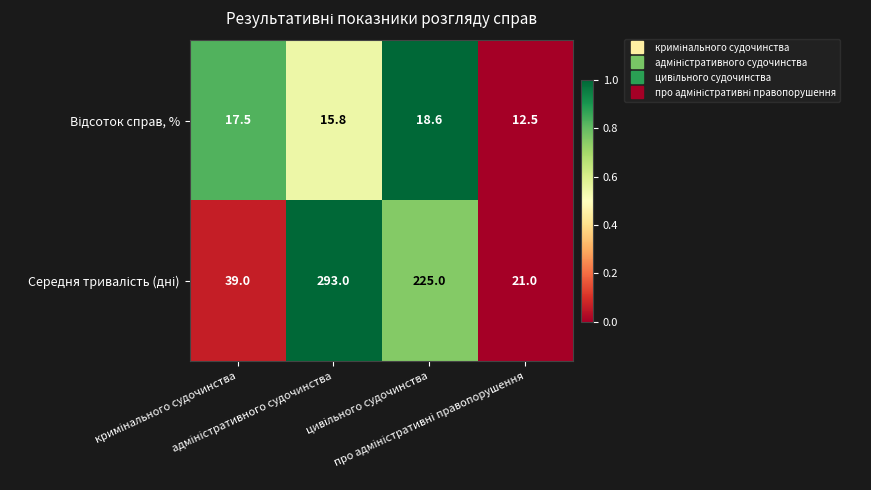

What is the smallest value displayed?

12.5